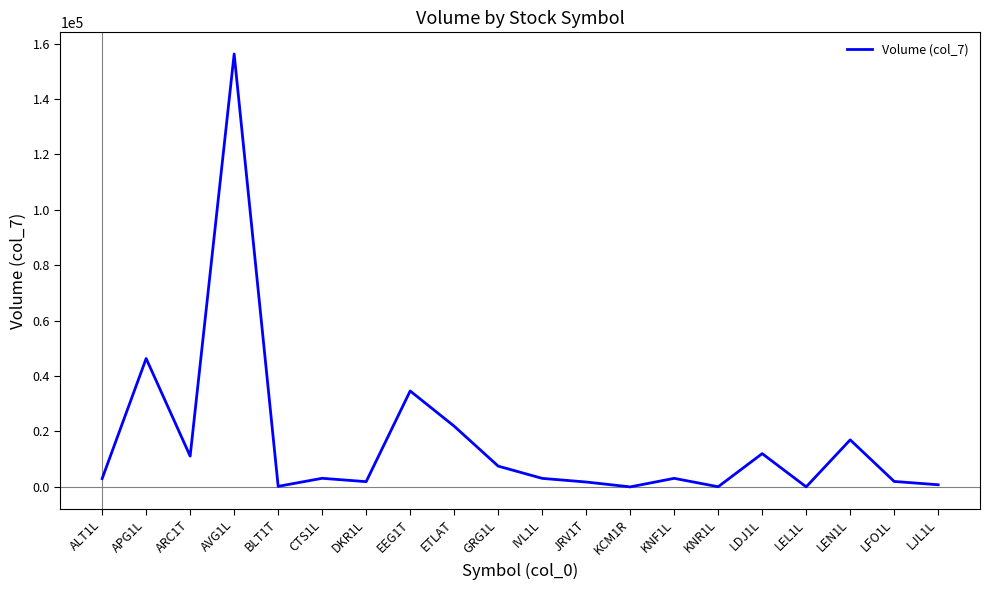

What is the sum of all values?

325683